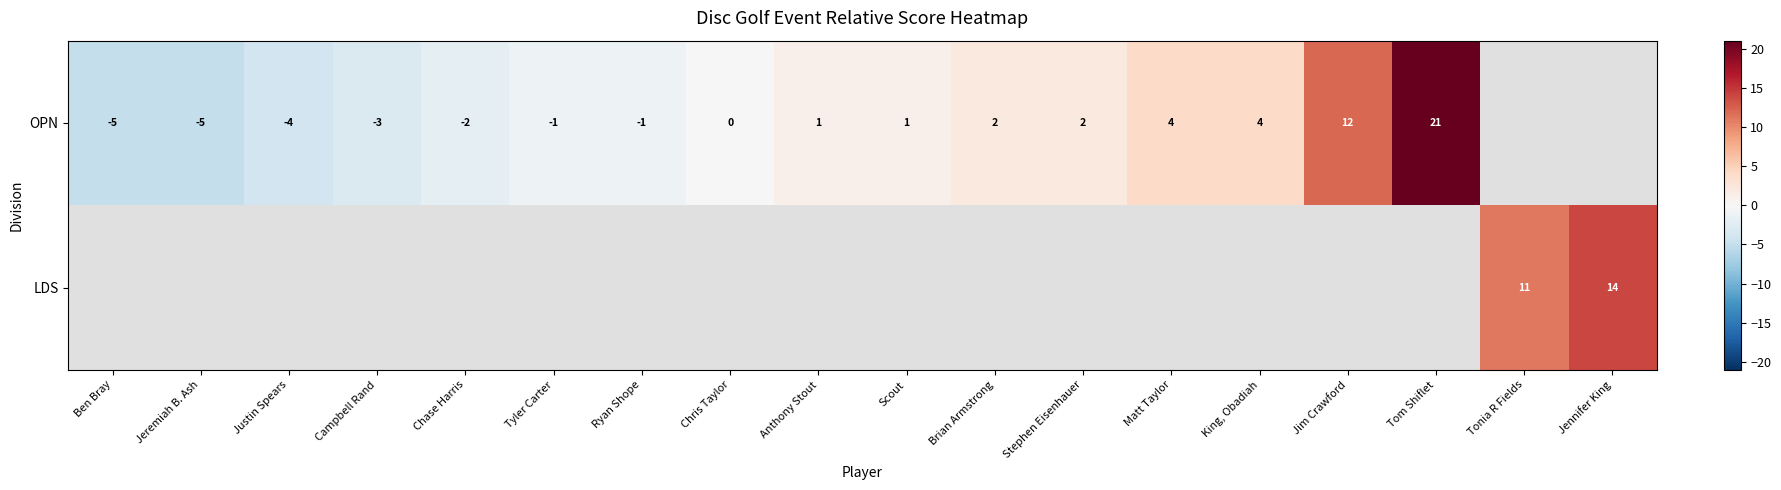

True or false: OPN has a value of 6 at Matt Taylor.

False